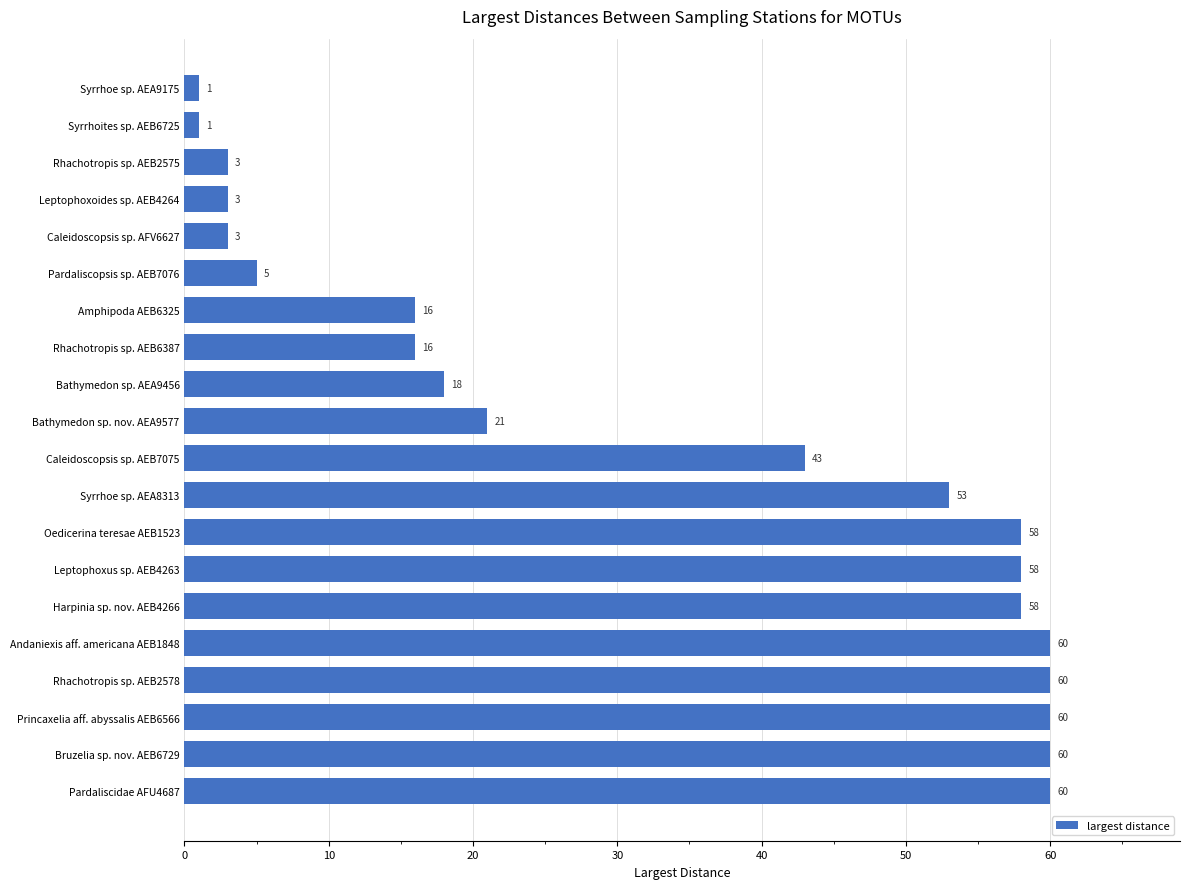

Is it true that the value at Pardaliscopsis sp. AEB7076 is 2?

False